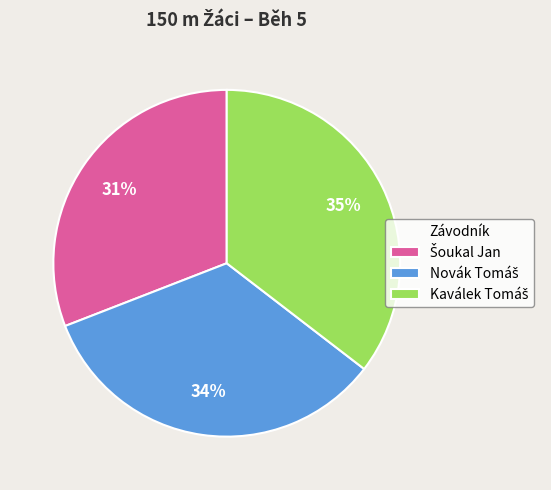

Is there a majority slice in this chart?

No